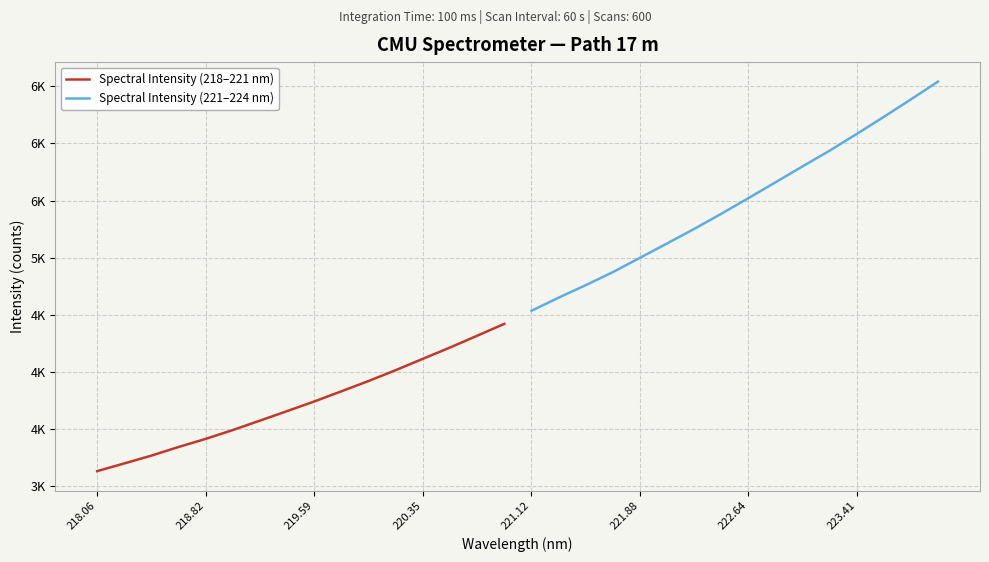

What is the label of the 3rd point from the left?

219.59